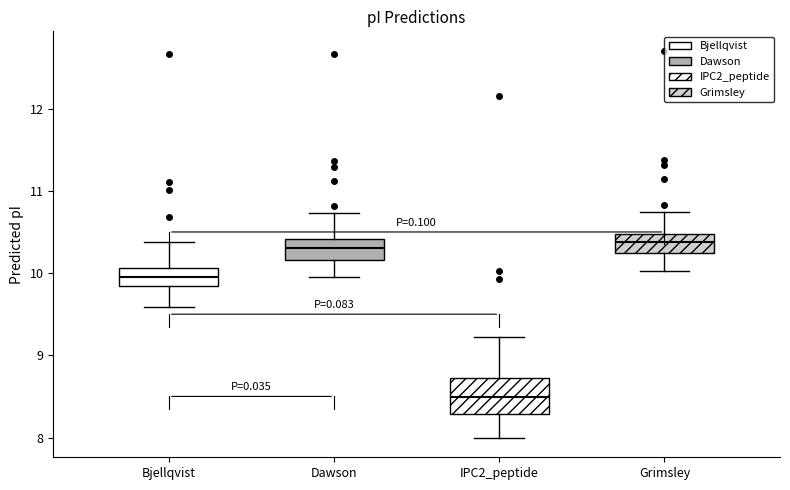

Reading left to right, transcribe this box plot: for each box, give where its median line is, the range the box spans, and where its two whiskers end, as read against the y-axis. The values are not printed on the chart, so give them approximately, as read against the axis.

Bjellqvist: median 10.0, box 9.8 to 10.1, whiskers 9.6 to 10.4
Dawson: median 10.3, box 10.2 to 10.4, whiskers 10.0 to 10.7
IPC2_peptide: median 8.5, box 8.3 to 8.7, whiskers 8.0 to 9.2
Grimsley: median 10.4, box 10.2 to 10.5, whiskers 10.0 to 10.7